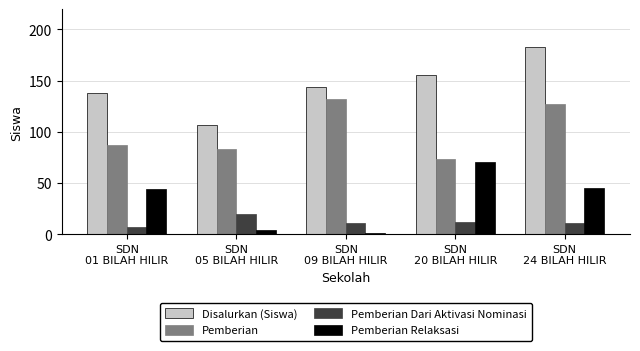

What is the difference between the maximum and minimum values in the Pemberian Dari Aktivasi Nominasi series?

13